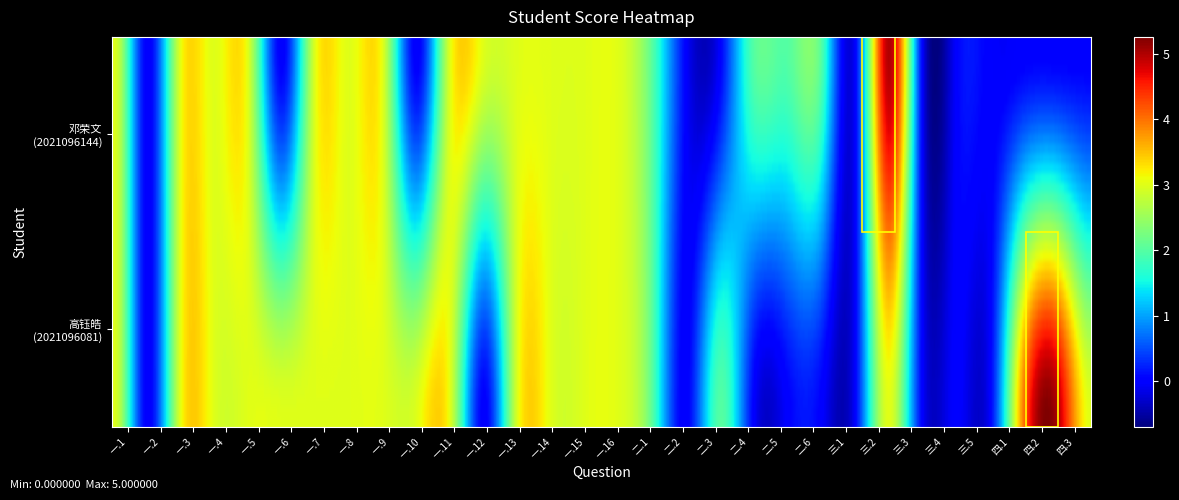

At which label is 2021096081 closest to 2?

二.1